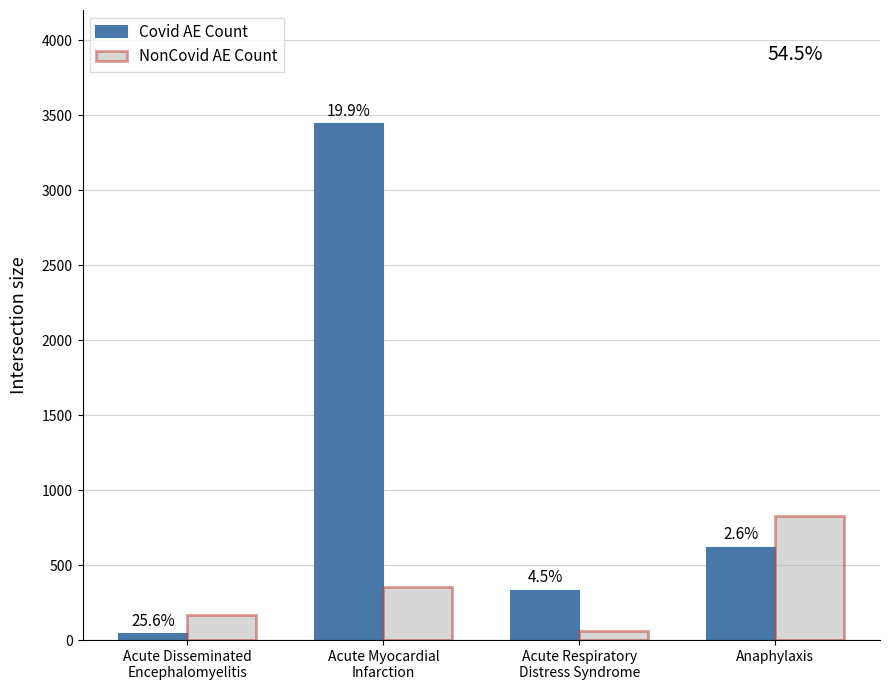

What are all the series names shown in the legend?

Covid AE Count, NonCovid AE Count